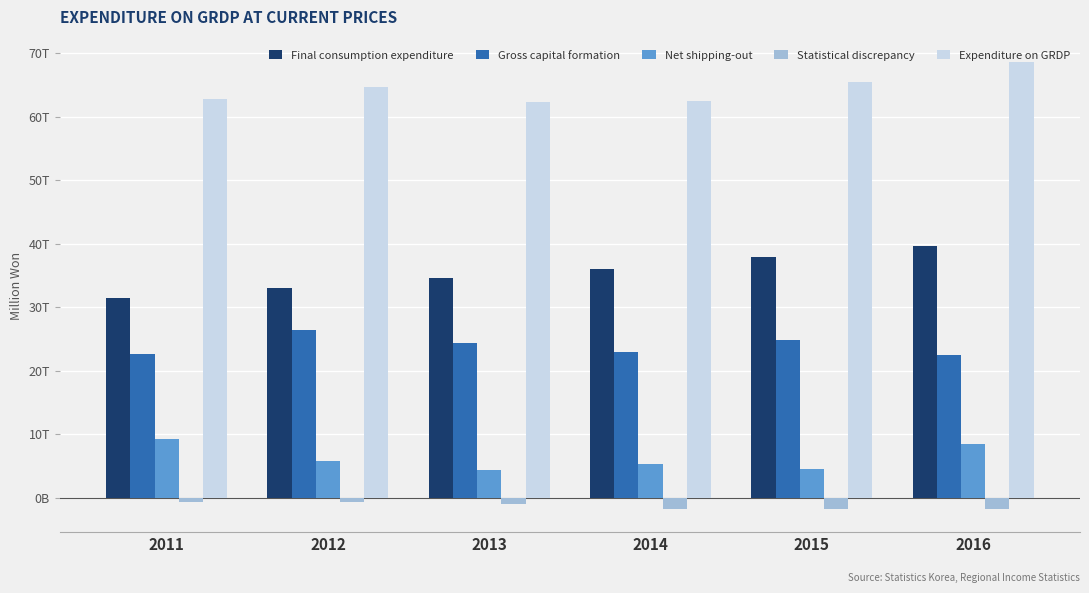

List the labels in order of Gross capital formation value, smallest first.

2016, 2011, 2014, 2013, 2015, 2012